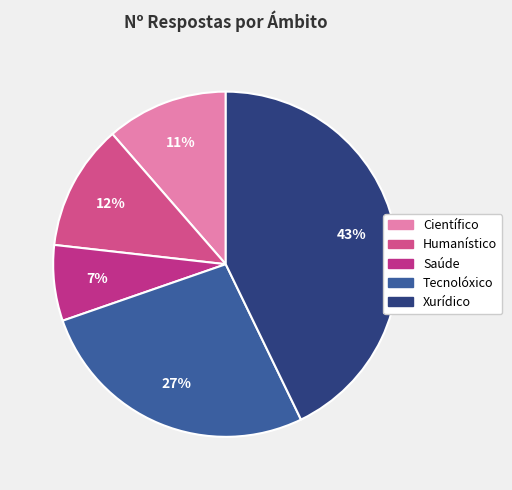

Between Científico and Tecnolóxico, which is larger?

Tecnolóxico